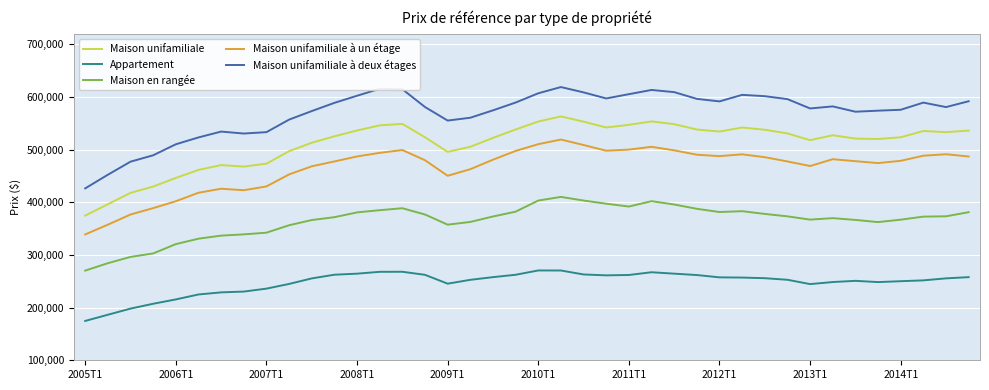

Rank the series by their maximum value, from lowest to highest.

Appartement, Maison en rangée, Maison unifamiliale à un étage, Maison unifamiliale, Maison unifamiliale à deux étages